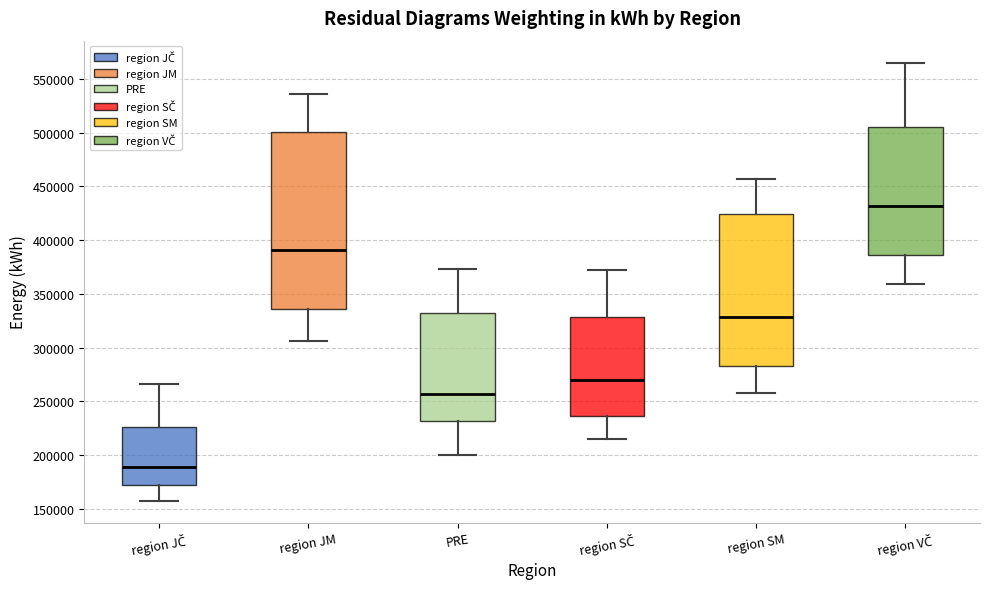

Where does the median line of the box for region JČ sit on the y-axis? The values are not printed on the chart, so give them approximately, as read against the axis.

190000